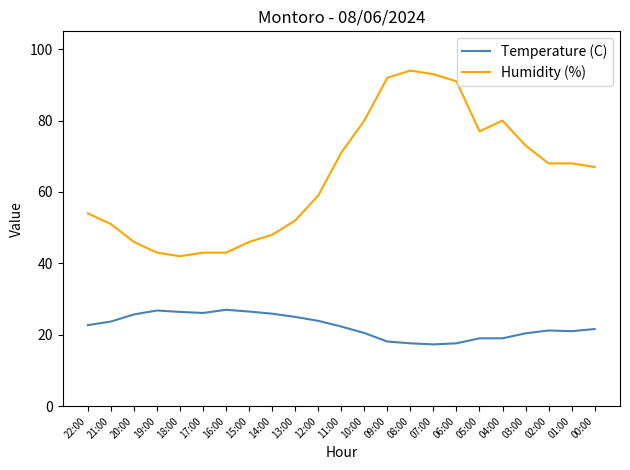

True or false: Humidity (%) has a value of 11.1 at 20:00.

False